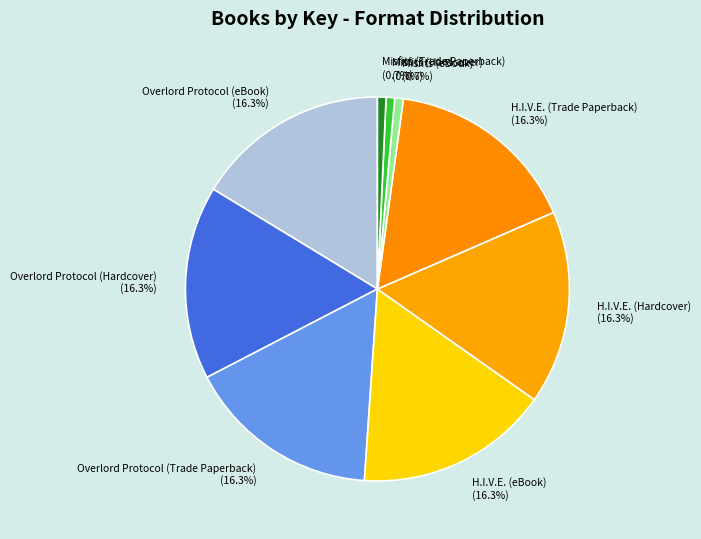

True or false: Overlord Protocol (Trade Paperback) accounts for 16% of the total.

True